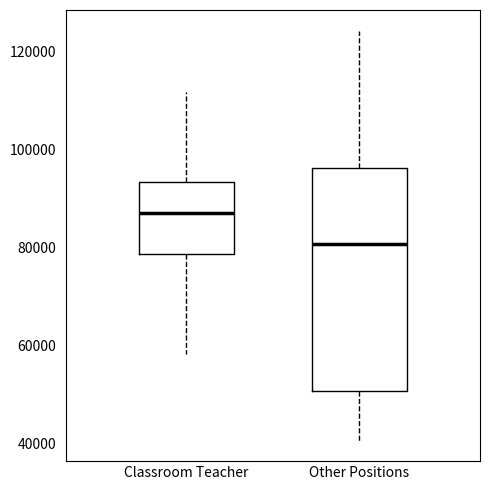

Which box is the tallest, from its lower edge to its upper edge?

Other Positions